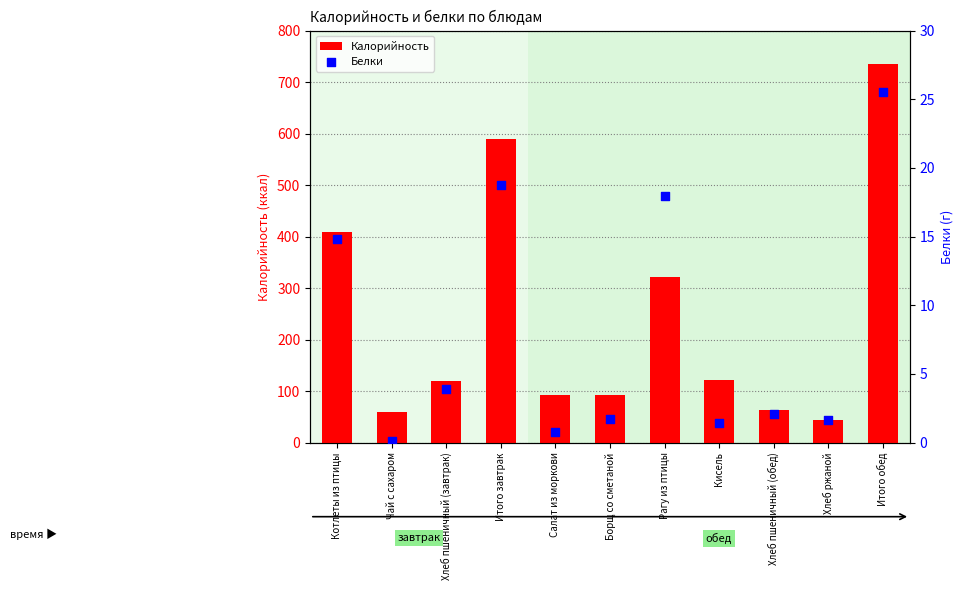

At how many categories does at least one series exceed 605?

1